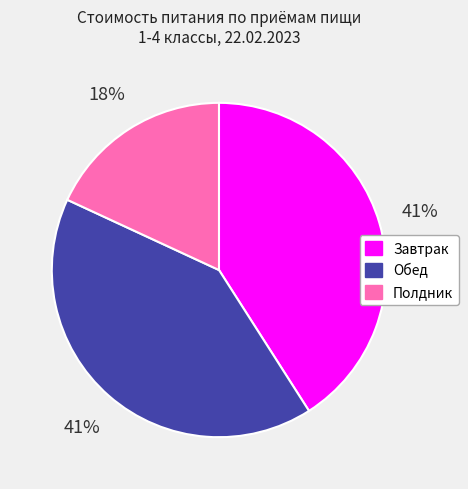

Which slice is the smallest?

Полдник